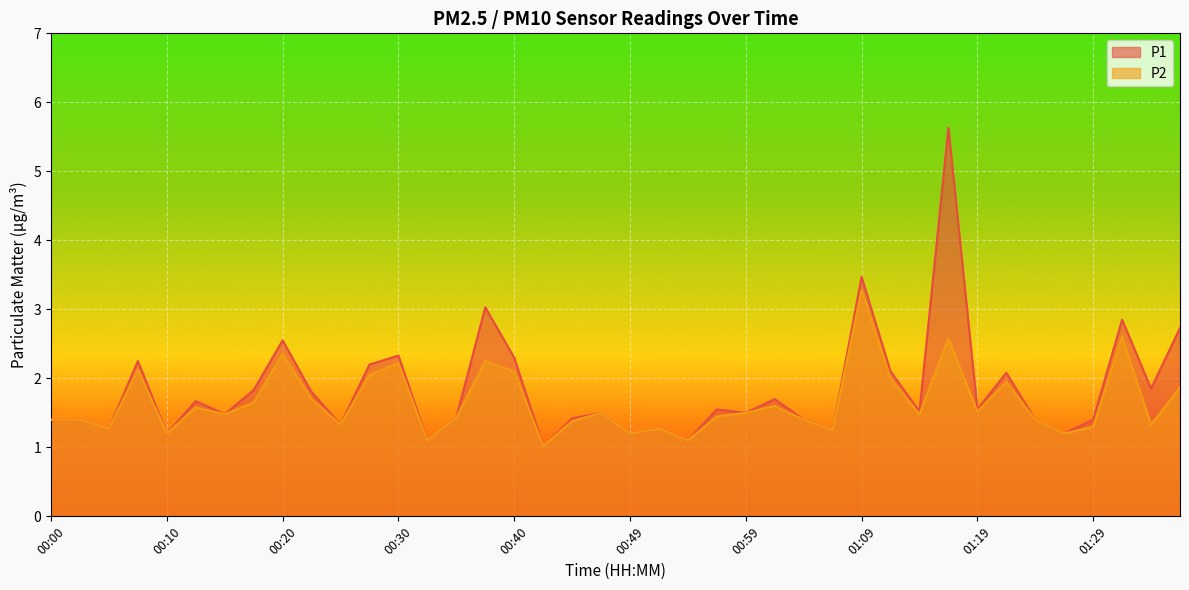

What is the average value of the P2 series?

1.6